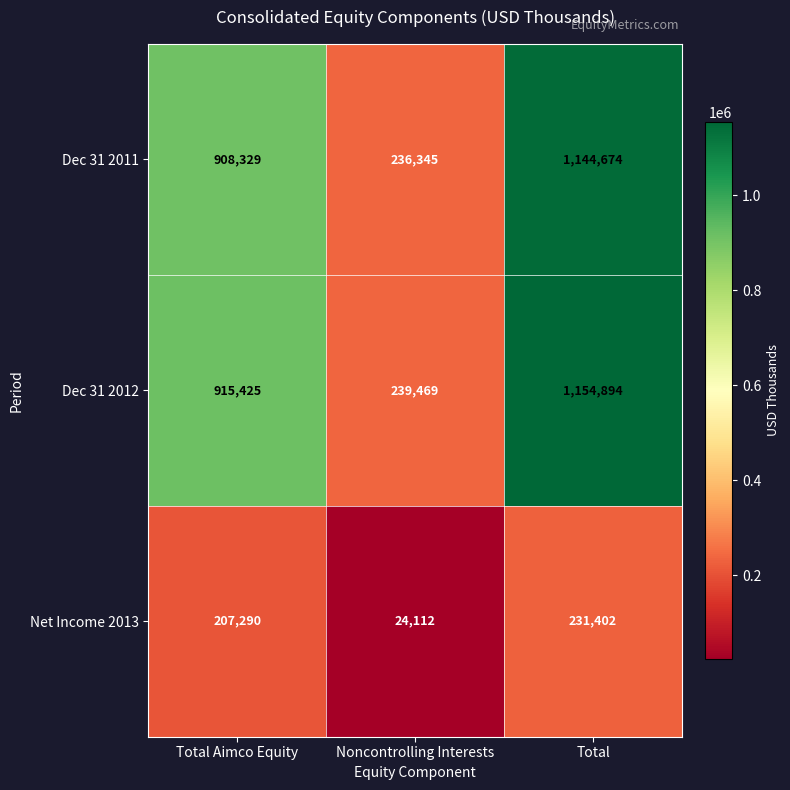

At how many categories does at least one series exceed 840772?

2